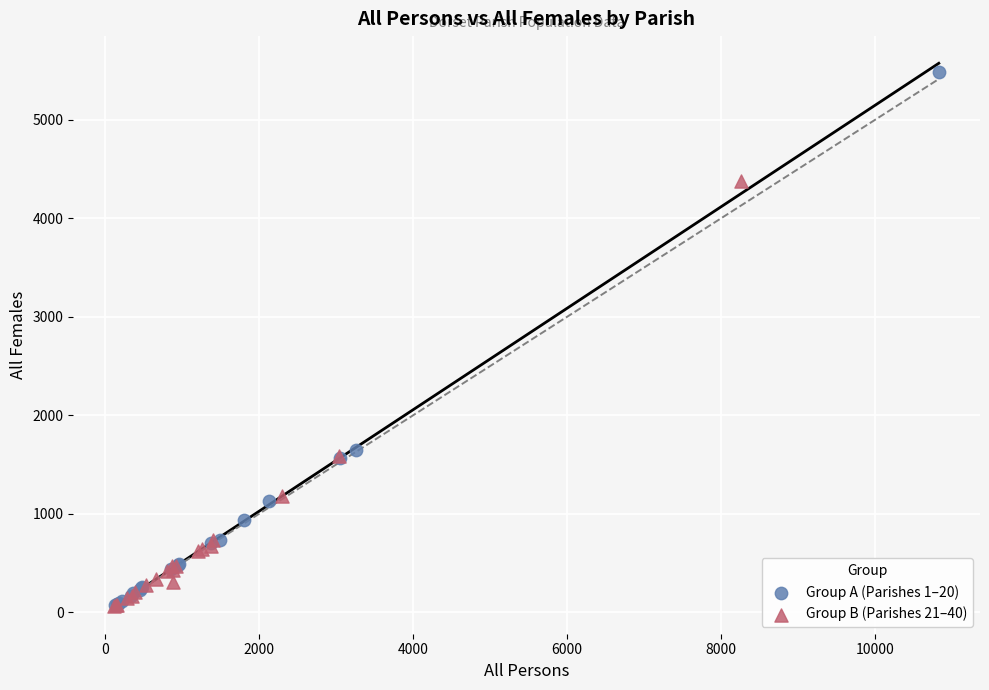

Which series has the widest spread of Y values?

Group A (Parishes 1–20)